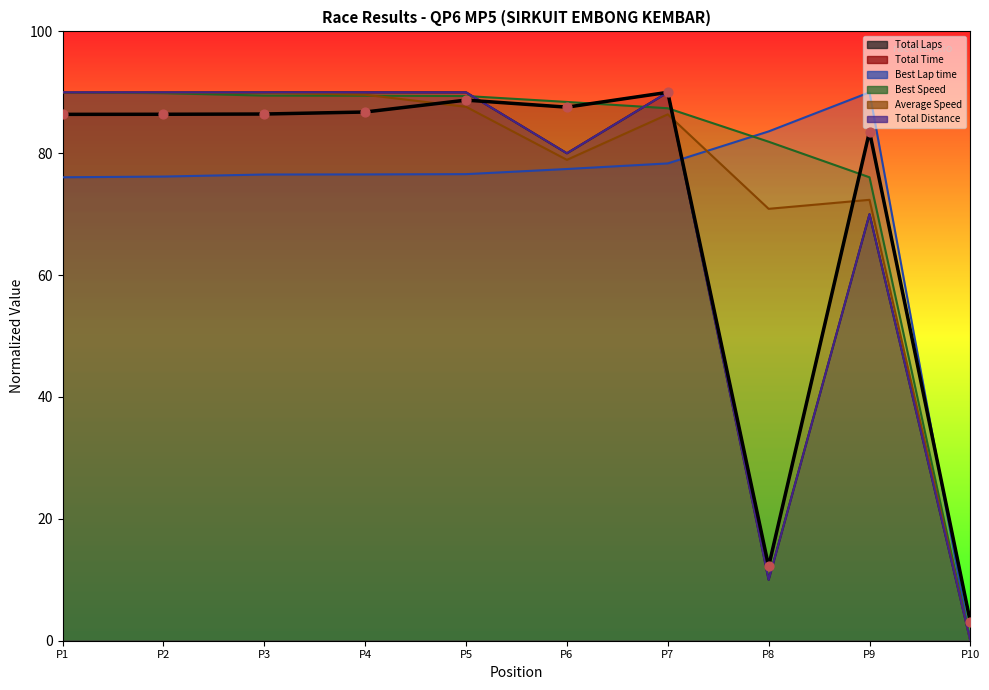

Between P2 and P1, which is larger?

P2